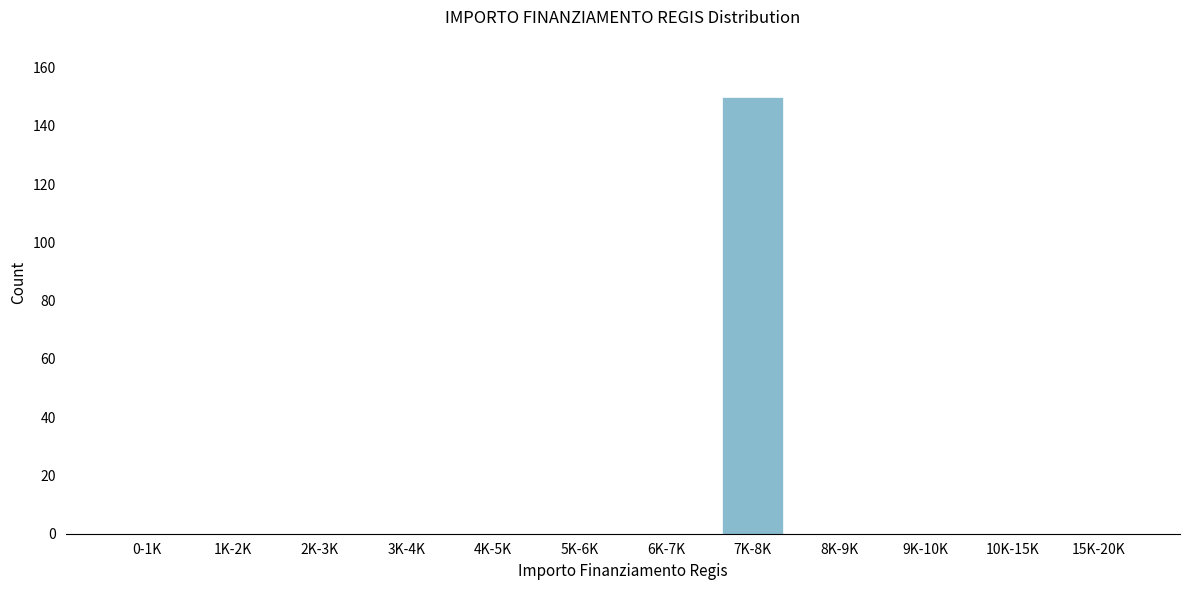

Reading right to left, transcribe all the data shown in this chart.

15K-20K=0	10K-15K=0	9K-10K=0	8K-9K=0	7K-8K=150	6K-7K=0	5K-6K=0	4K-5K=0	3K-4K=0	2K-3K=0	1K-2K=0	0-1K=0